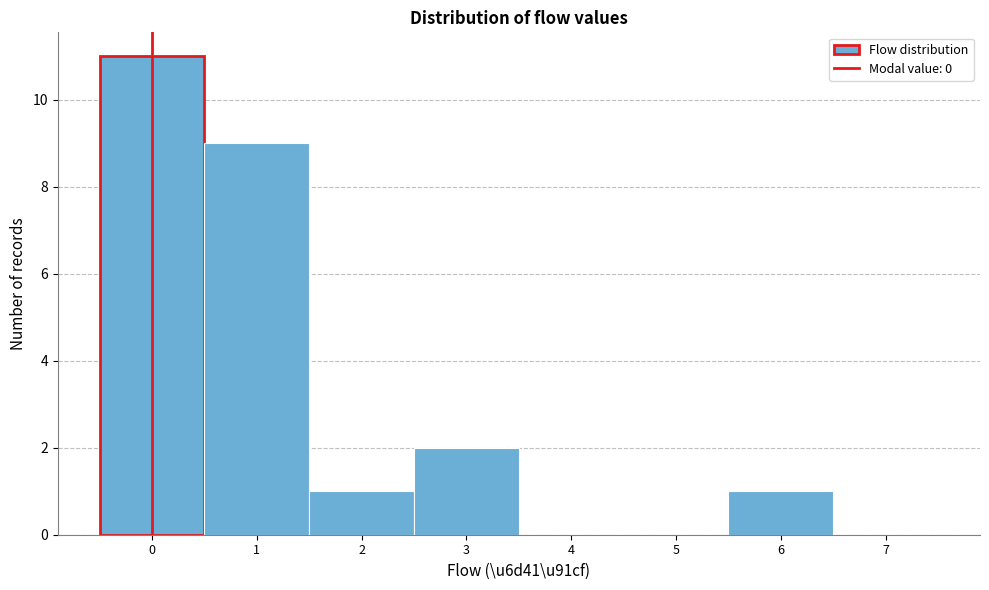

Reading left to right, list every bar in this chart as the range it spans on the x-axis followed by its height. The values are not printed on the chart, so give them approximately, as read against the axis.

-0.5 to 0.5: 11
0.5 to 1.5: 9
1.5 to 2.5: 1
2.5 to 3.5: 2
3.5 to 4.5: 0
4.5 to 5.5: 0
5.5 to 6.5: 1
6.5 to 7.5: 0